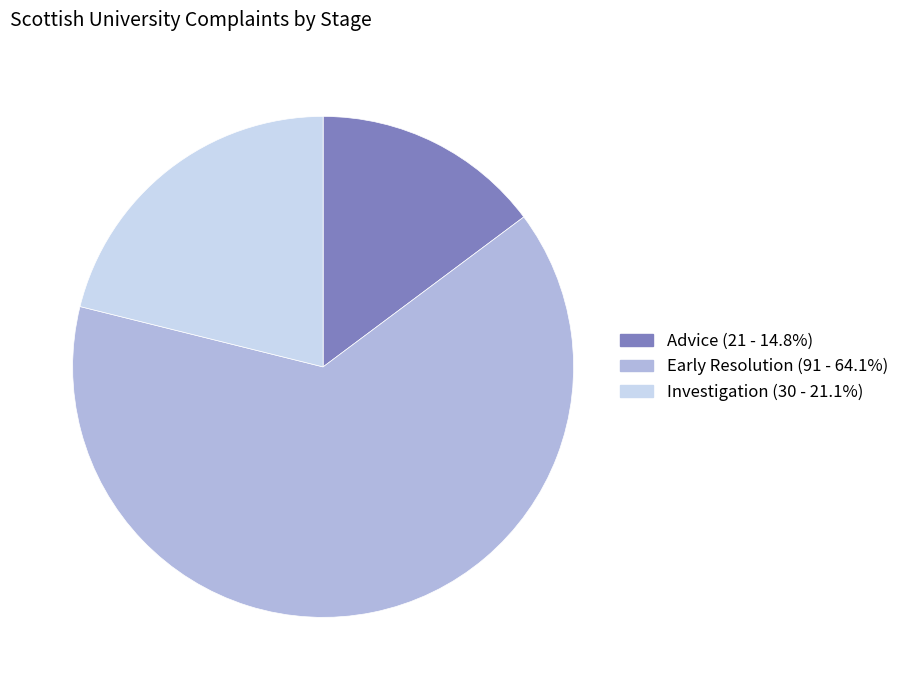

Rank the categories by value from lowest to highest.

Advice, Investigation, Early Resolution